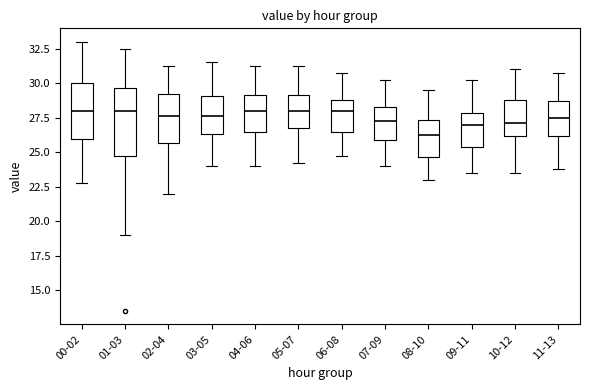

Reading left to right, transcribe this box plot: for each box, give where its median line is, the range the box spans, and where its two whiskers end, as read against the y-axis. The values are not printed on the chart, so give them approximately, as read against the axis.

00-02: median 28.0, box 26.0 to 30.0, whiskers 23.0 to 33.0
01-03: median 28.0, box 25.0 to 29.5, whiskers 19.0 to 32.5
02-04: median 27.5, box 25.5 to 29.0, whiskers 22.0 to 31.5
03-05: median 27.5, box 26.5 to 29.0, whiskers 24.0 to 31.5
04-06: median 28.0, box 26.5 to 29.0, whiskers 24.0 to 31.5
05-07: median 28.0, box 27.0 to 29.0, whiskers 24.5 to 31.5
06-08: median 28.0, box 26.5 to 29.0, whiskers 25.0 to 31.0
07-09: median 27.5, box 26.0 to 28.5, whiskers 24.0 to 30.5
08-10: median 26.5, box 24.5 to 27.5, whiskers 23.0 to 29.5
09-11: median 27.0, box 25.5 to 28.0, whiskers 23.5 to 30.5
10-12: median 27.0, box 26.0 to 29.0, whiskers 23.5 to 31.0
11-13: median 27.5, box 26.0 to 28.5, whiskers 24.0 to 31.0